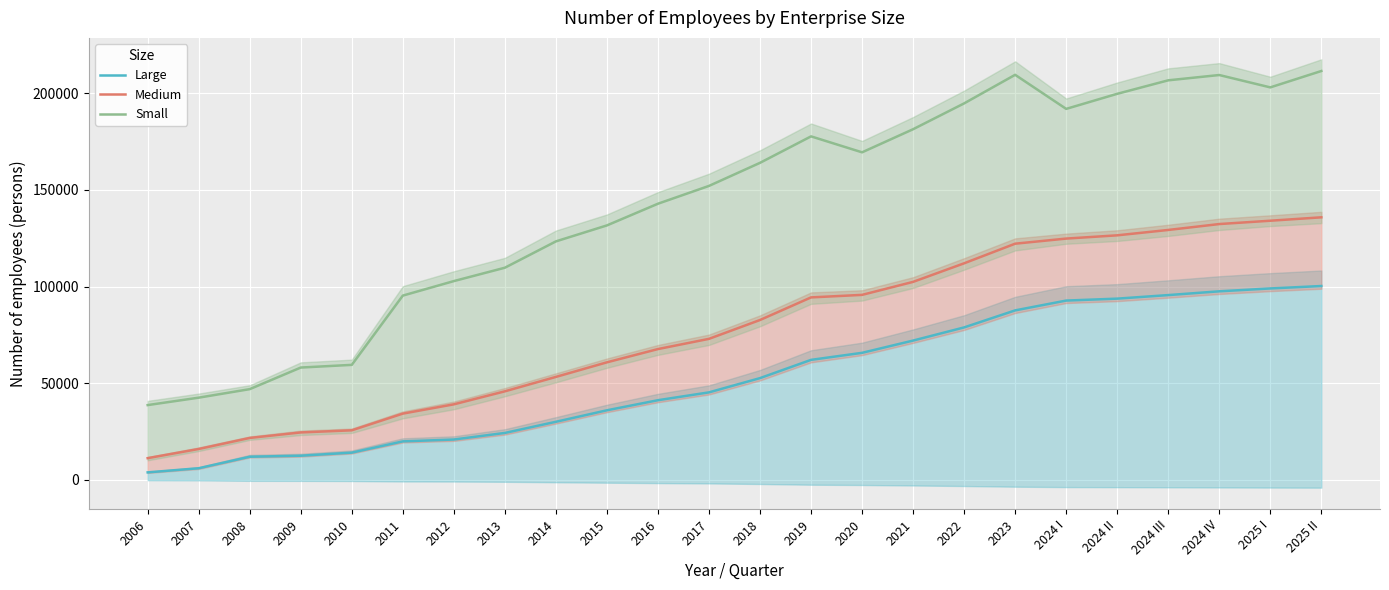

True or false: Large and Small cross at least once.

False